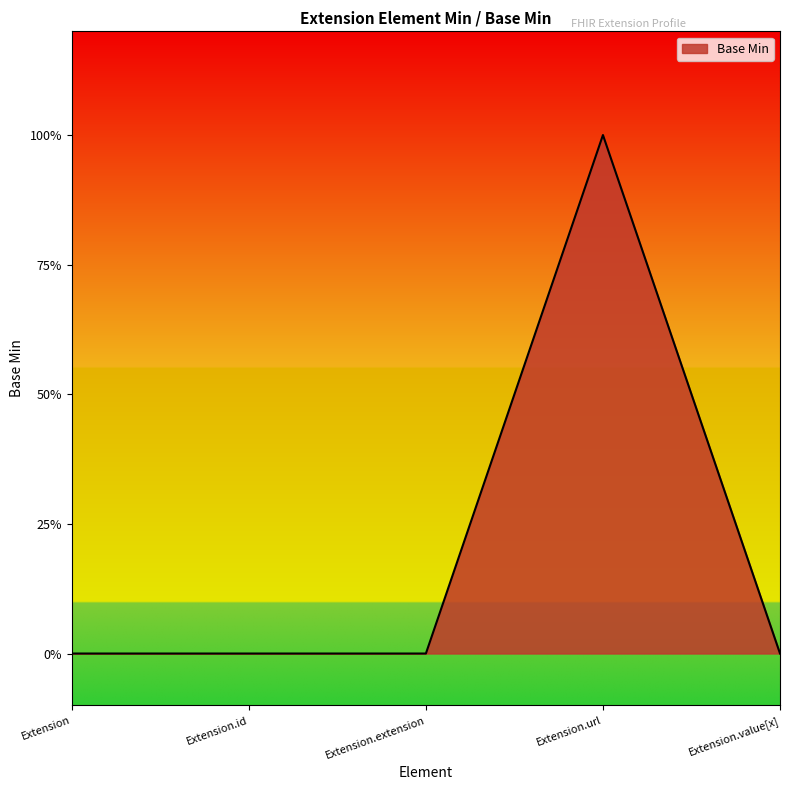

Does the chart display data point markers on the line(s)?

No